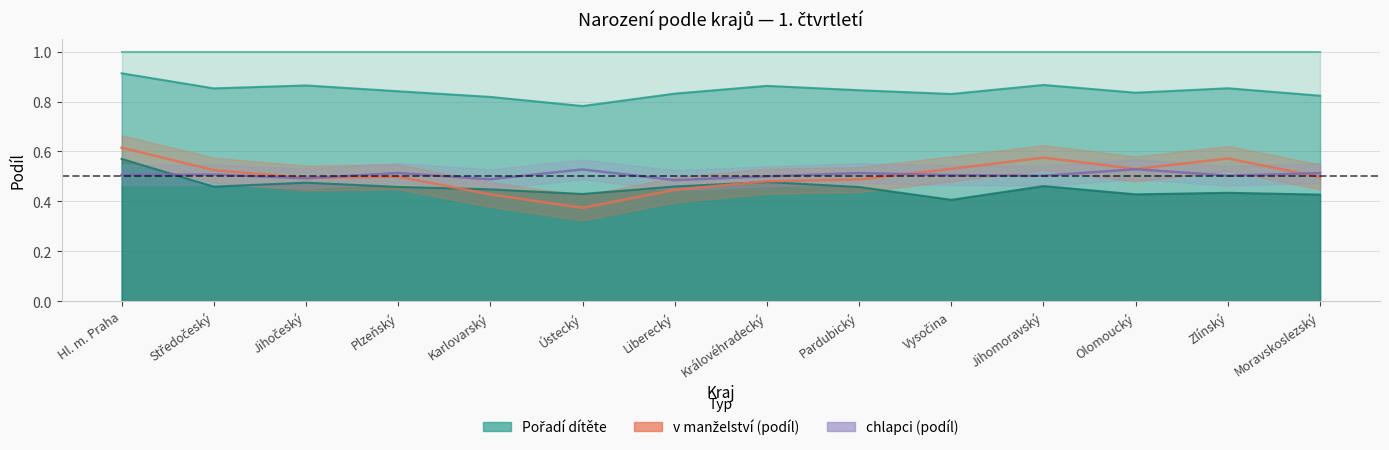

The value of 2. dítě at Jihočeský is 0.9. True or false?

True